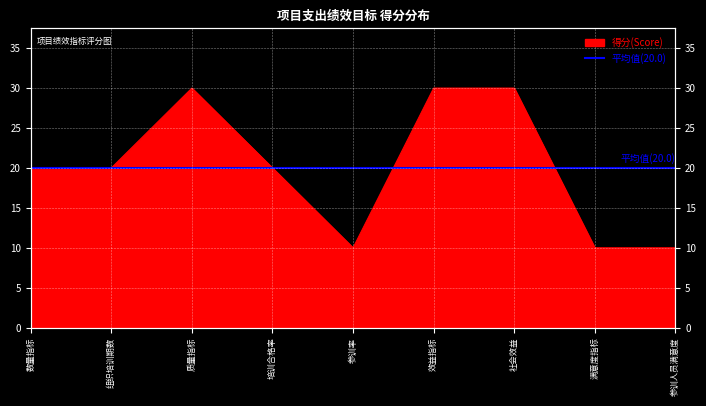

What is the label of the 9th point from the right?

数量指标